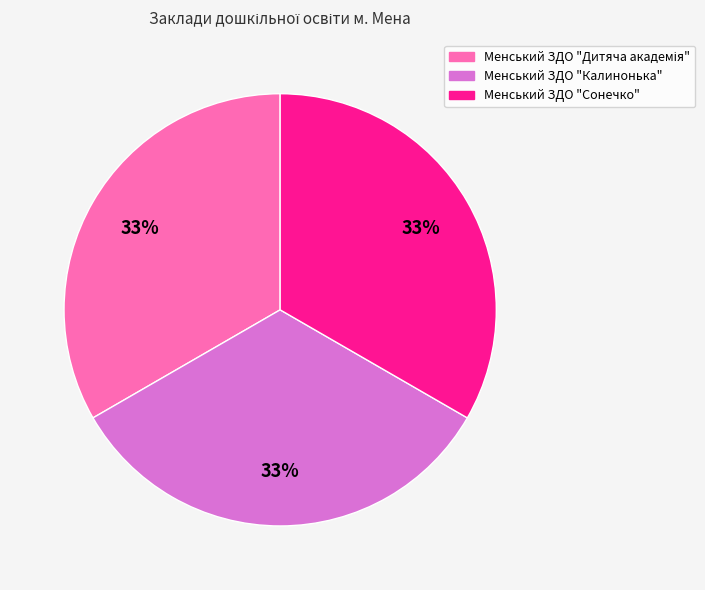

What percentage is the Менський ЗДО "Калинонька" slice, to the nearest percent?

33%